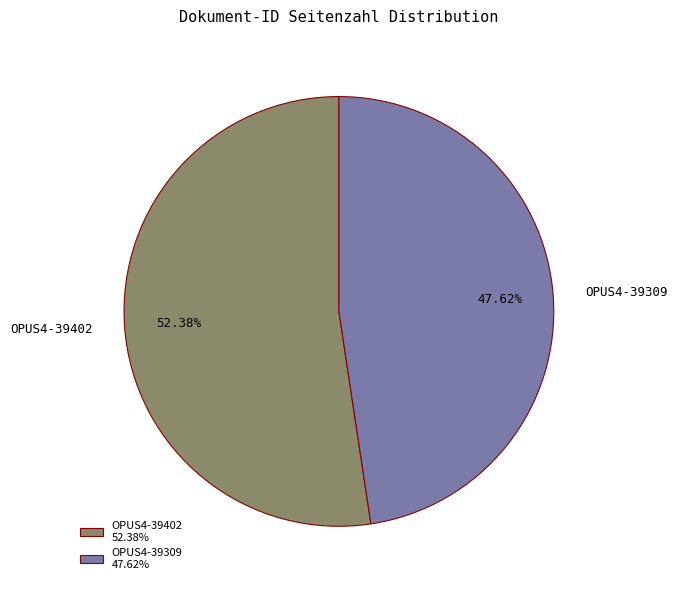

To the nearest percent, what is the difference between the largest and smallest slice percentages?

5%